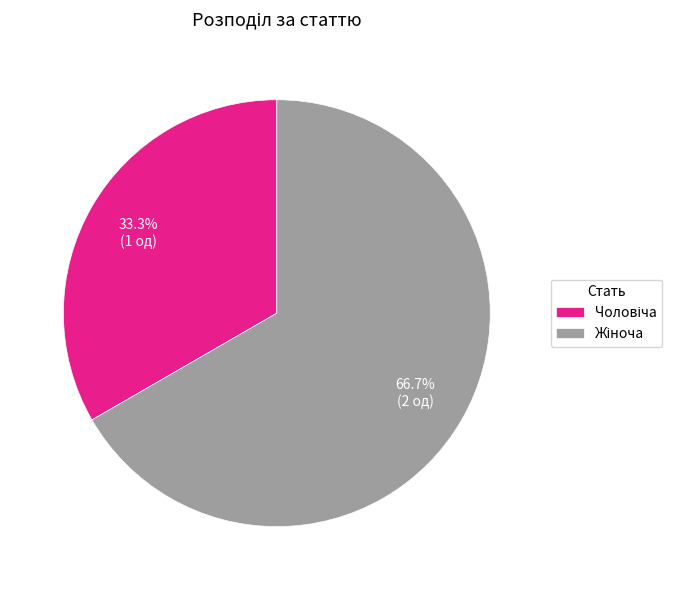

Does any single category account for the majority?

Yes